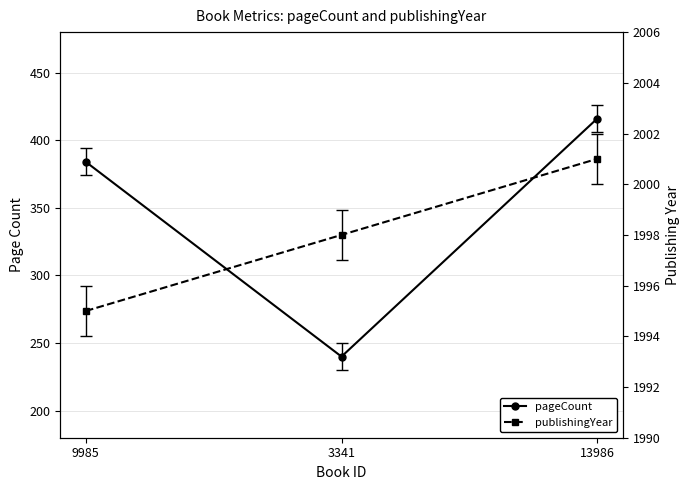

At which label is publishingYear closest to 1998?

3341